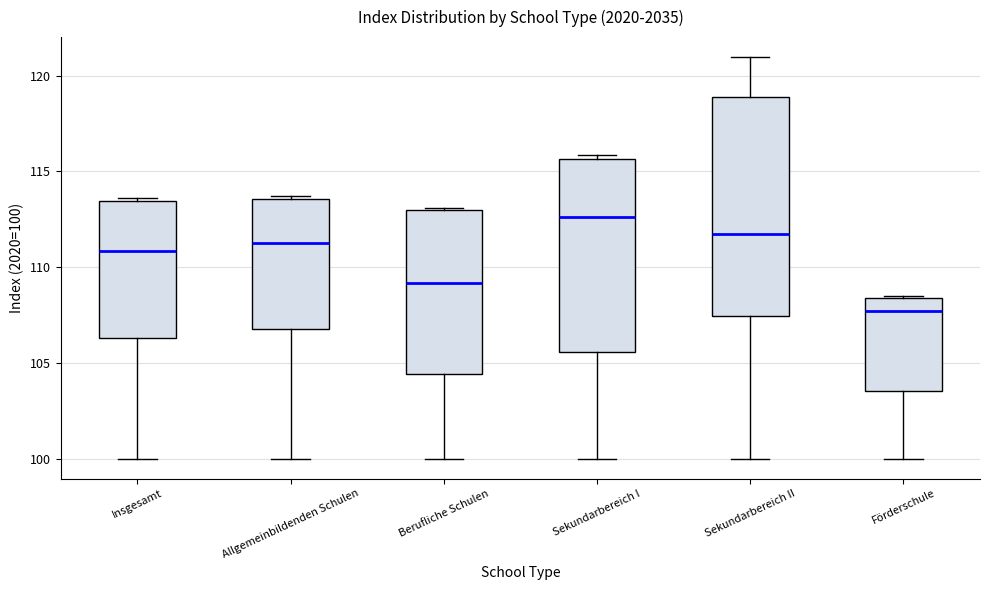

Comparing the boxes themselves (not the whiskers), which one is the tallest?

Sekundarbereich II